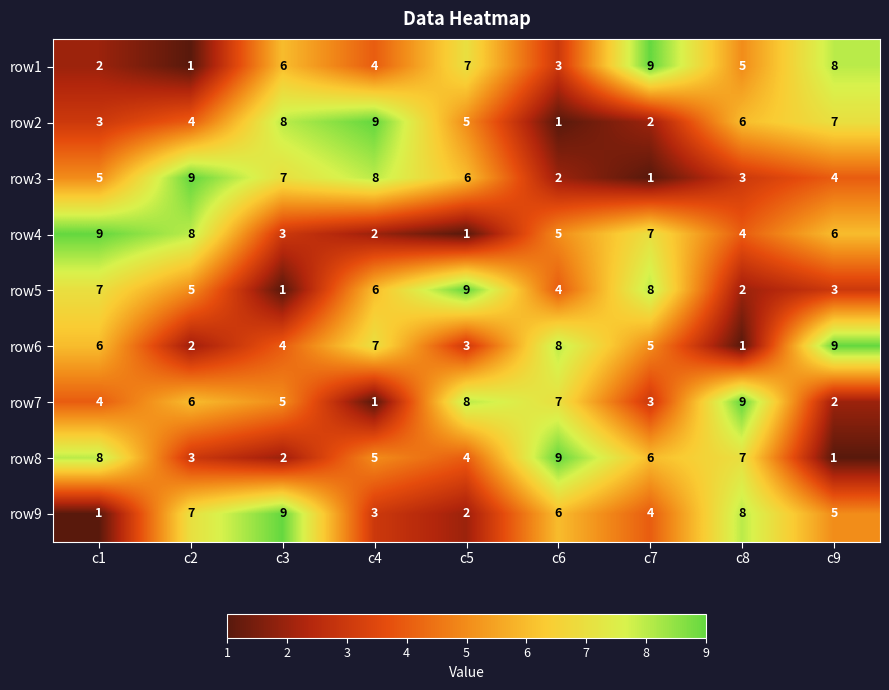

The row9 series shows 2 at c5. True or false?

True